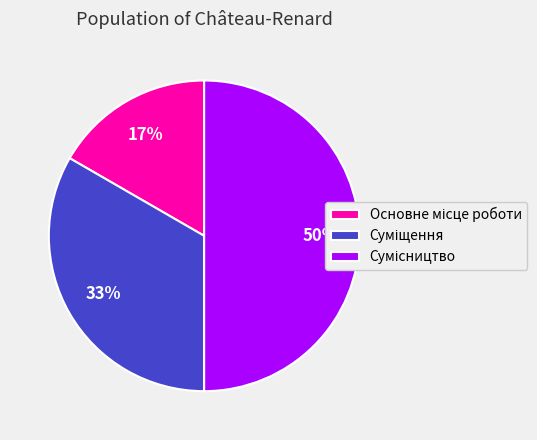

To the nearest percent, what is the difference between the largest and smallest slice percentages?

33%